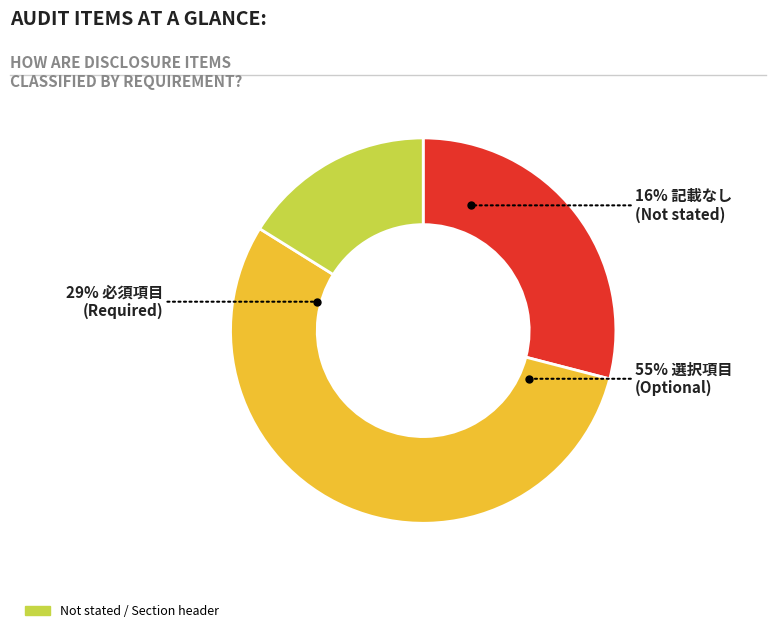

What is the largest slice in the pie chart?

選択